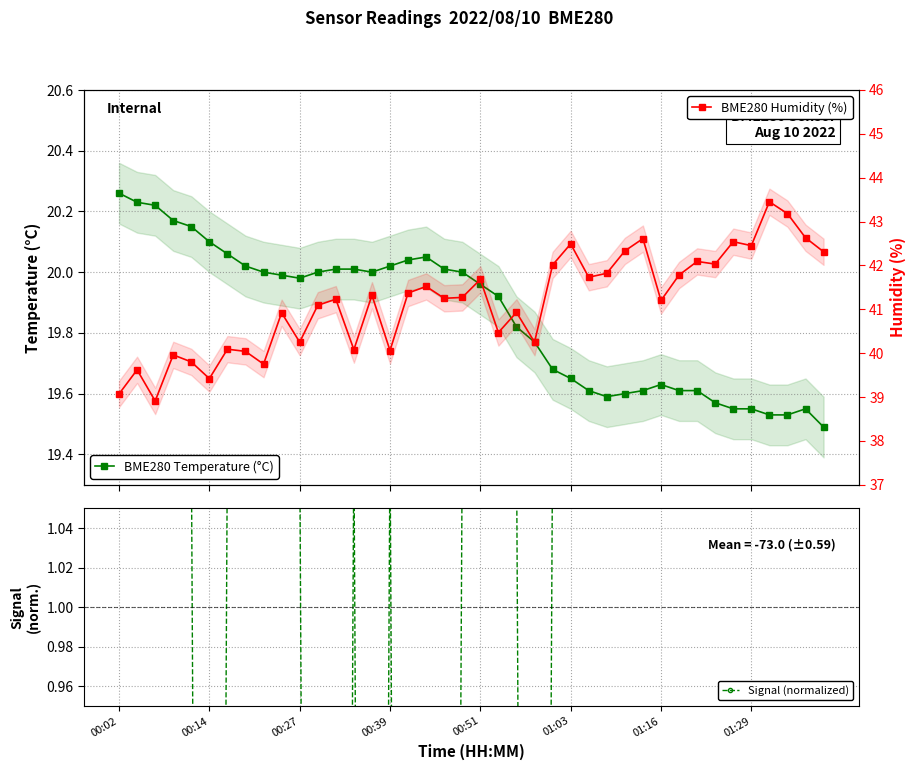

Count the number of data series in this chart.

3